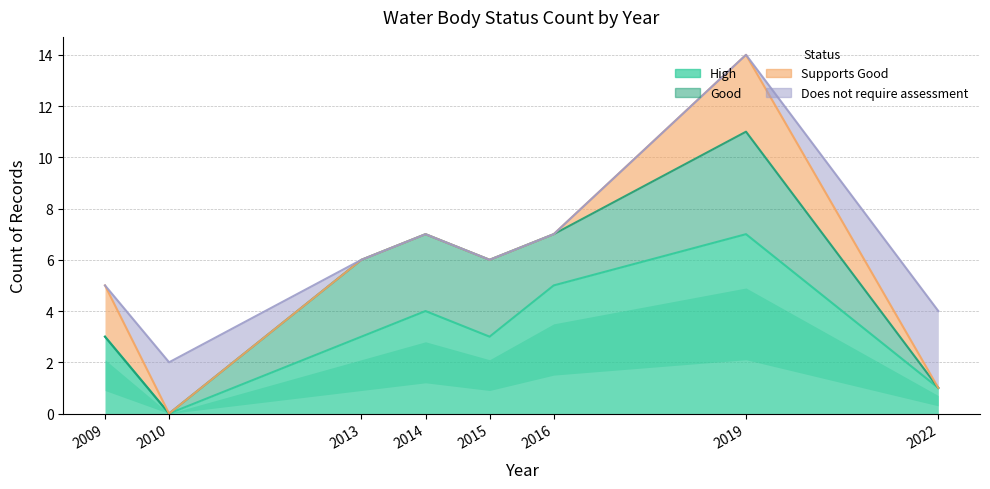

True or false: Good and High intersect in this chart.

False